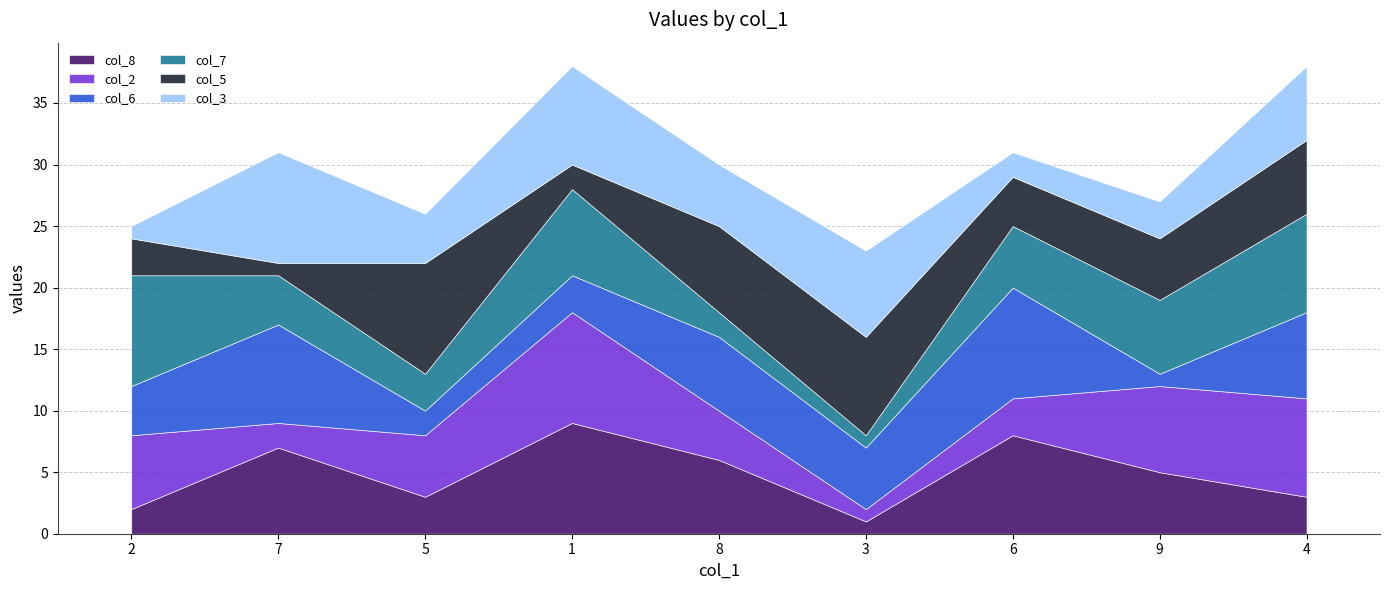

Is it true that col_8 equals 8 at 6?

True